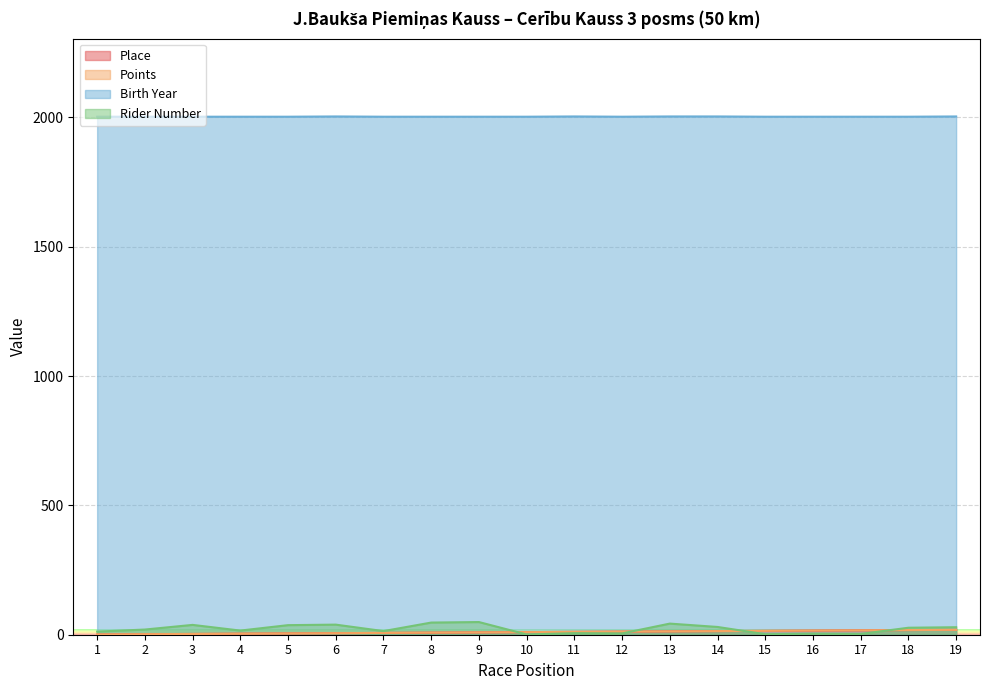

Read the Place value at 14, to the nearest 5.

15